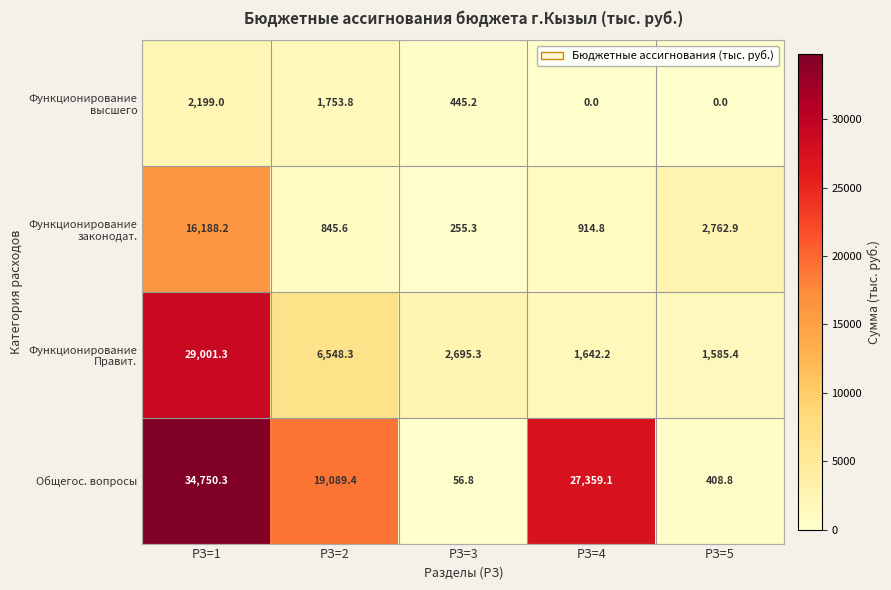

Rank the series at РЗ=2 from lowest to highest value.

Функционирование законодат., Функционирование высшего, Функционирование Правит., Общегос. вопросы